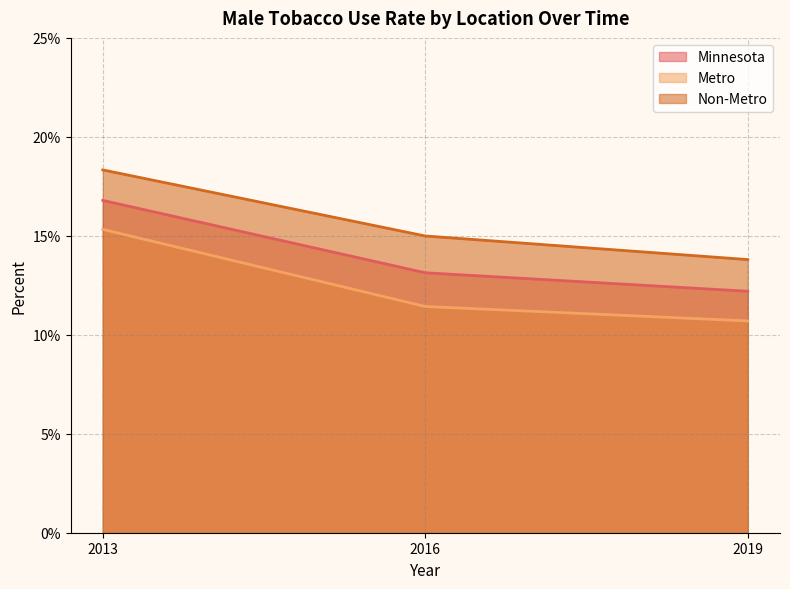

Reading left to right, list all the values displayed in this chart.

Minnesota: 0.2	0.1	0.1
Metro: 0.2	0.1	0.1
Non-Metro: 0.2	0.1	0.1